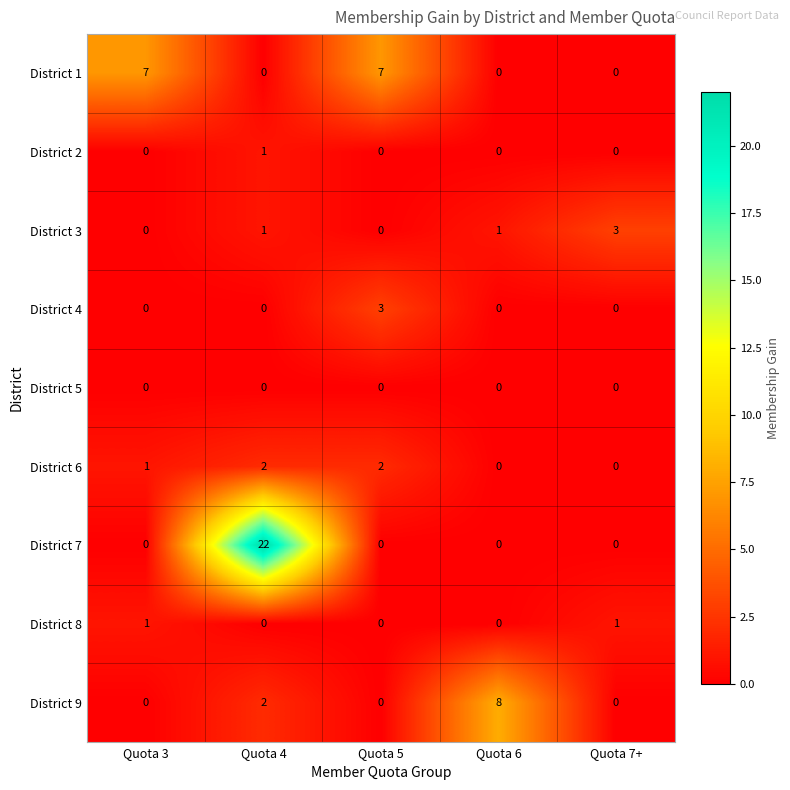

Which series changed the most between Quota 5 and Quota 7+?

District 1